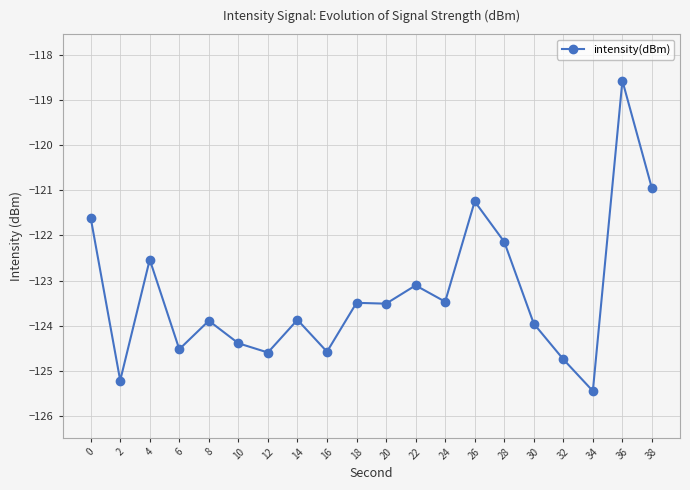

Which category has the highest value across all series?

36